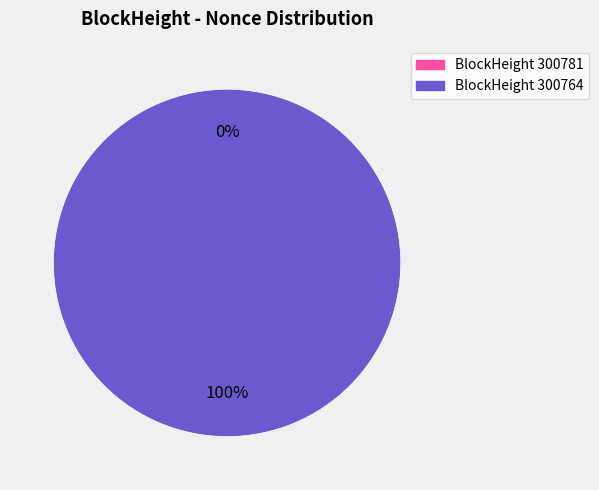

What is the change in value from 300781 to 300764?

+2817